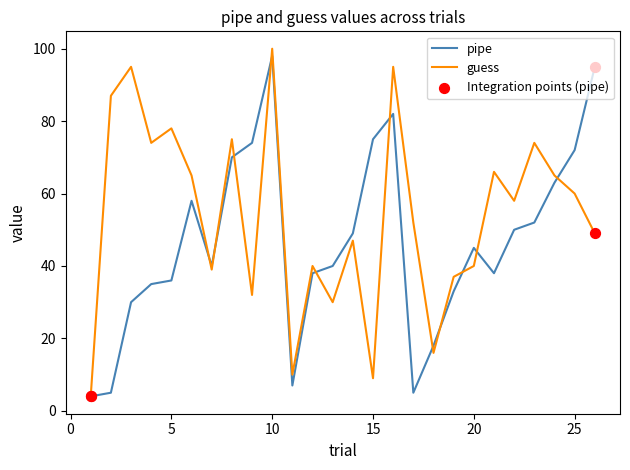

Which series has the largest total across all categories?

guess